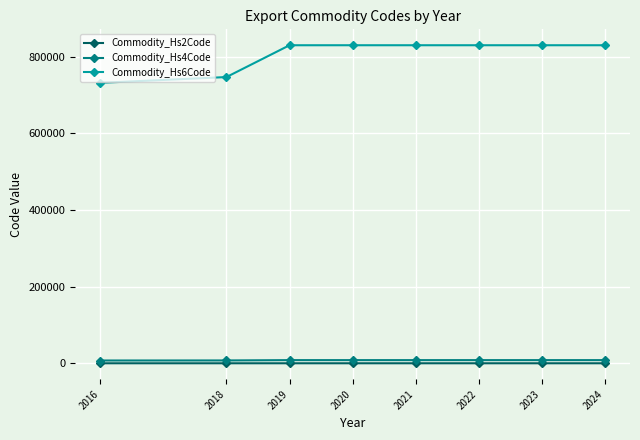

At how many categories does at least one series exceed 73448?

8